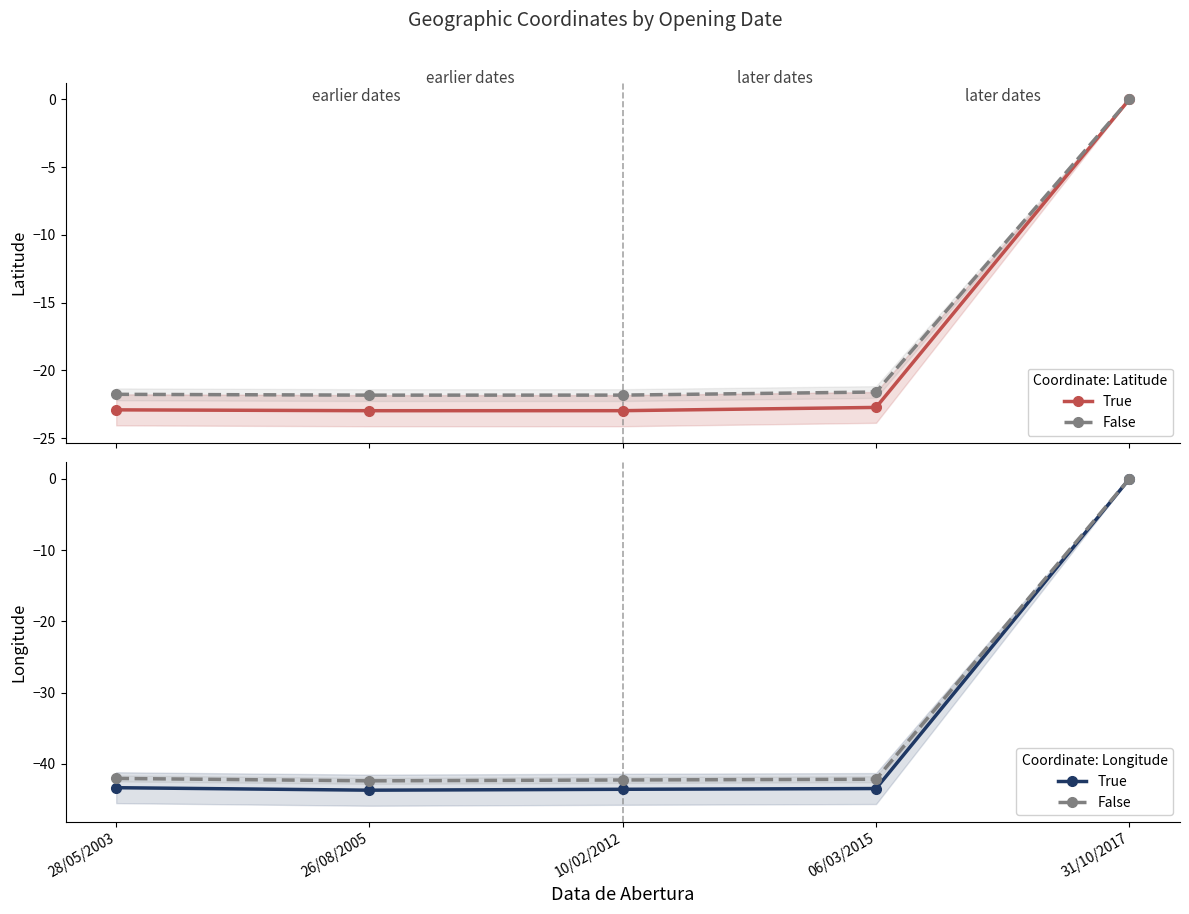

What is the sum of the True values at 26/08/2005 and 06/03/2015?

-87.2